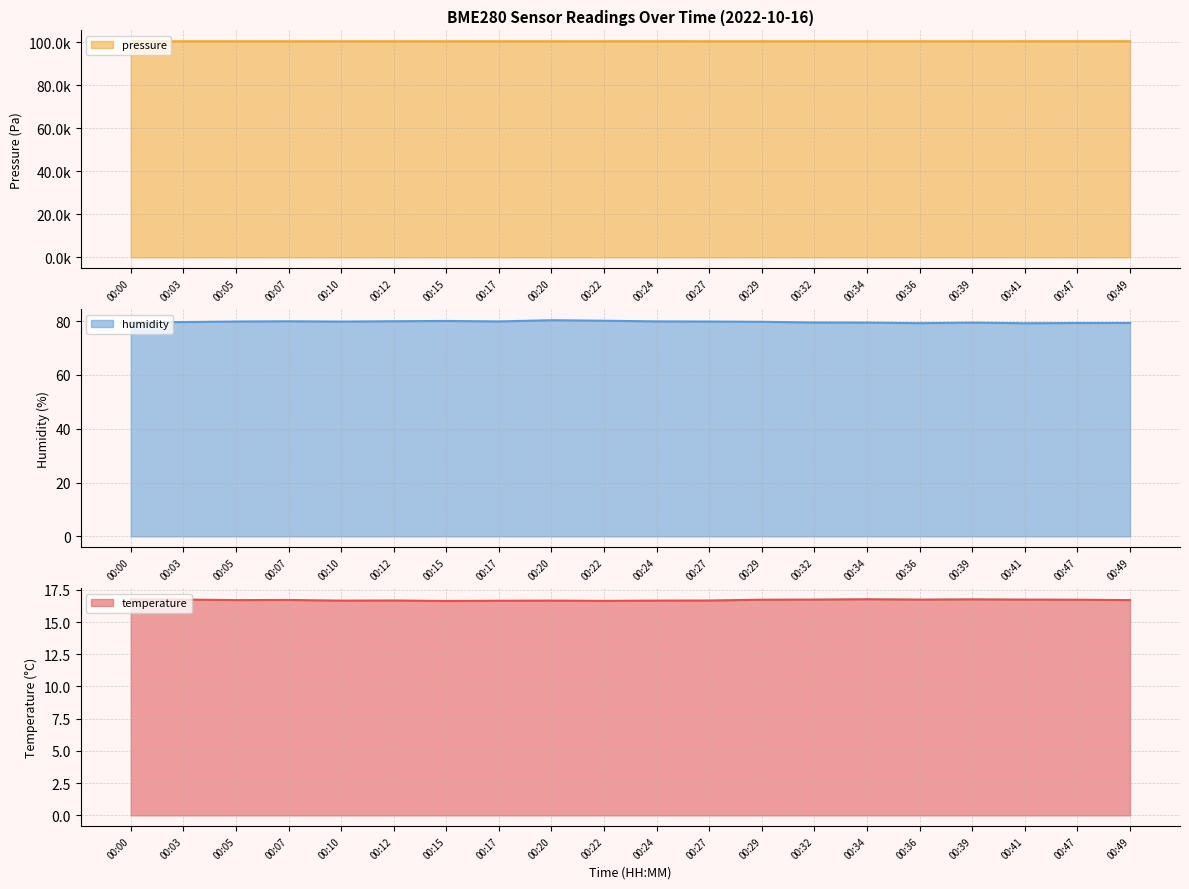

Which series changed the most between 00:15 and 00:20?

pressure_scaled